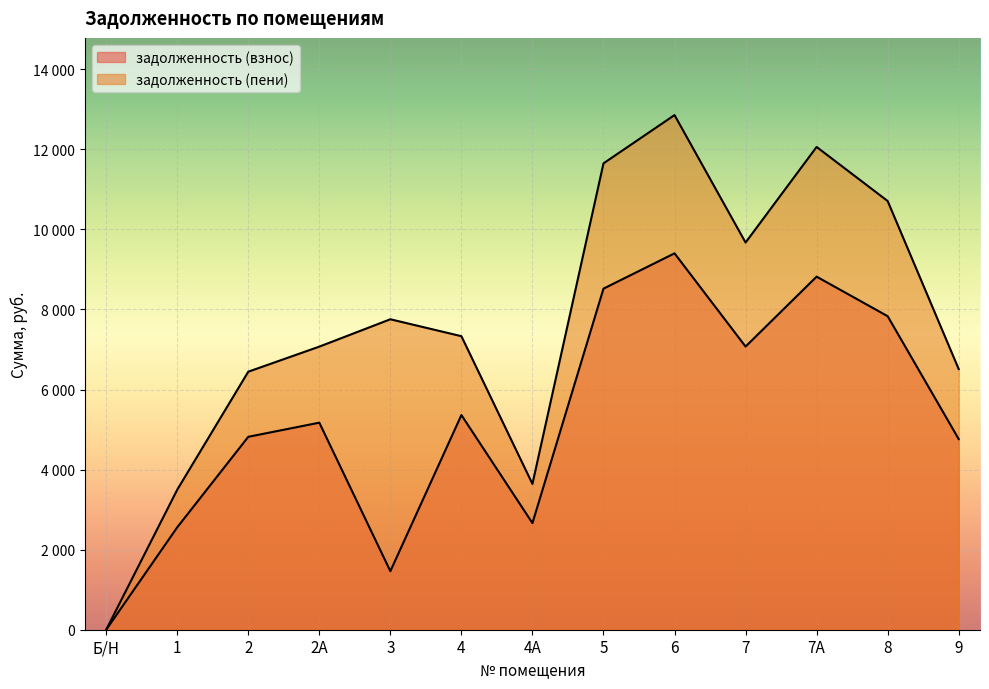

What is the label of the 5th point from the left?

3